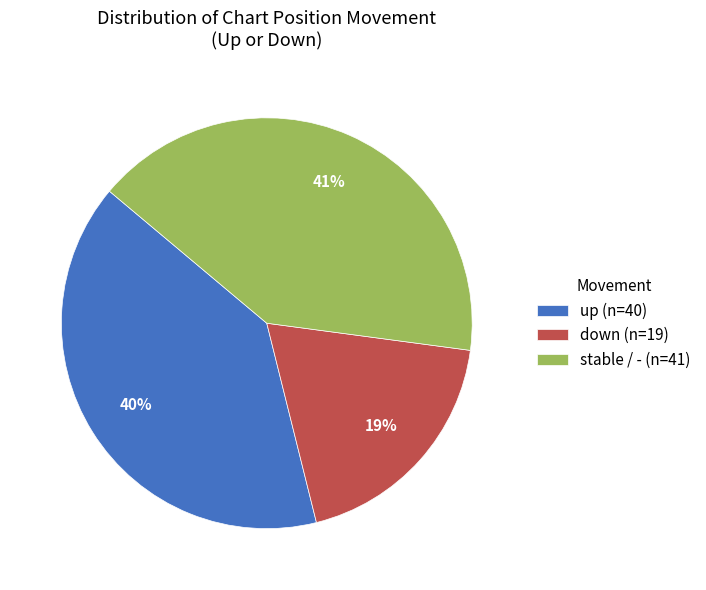

How many segments does this pie chart have?

3